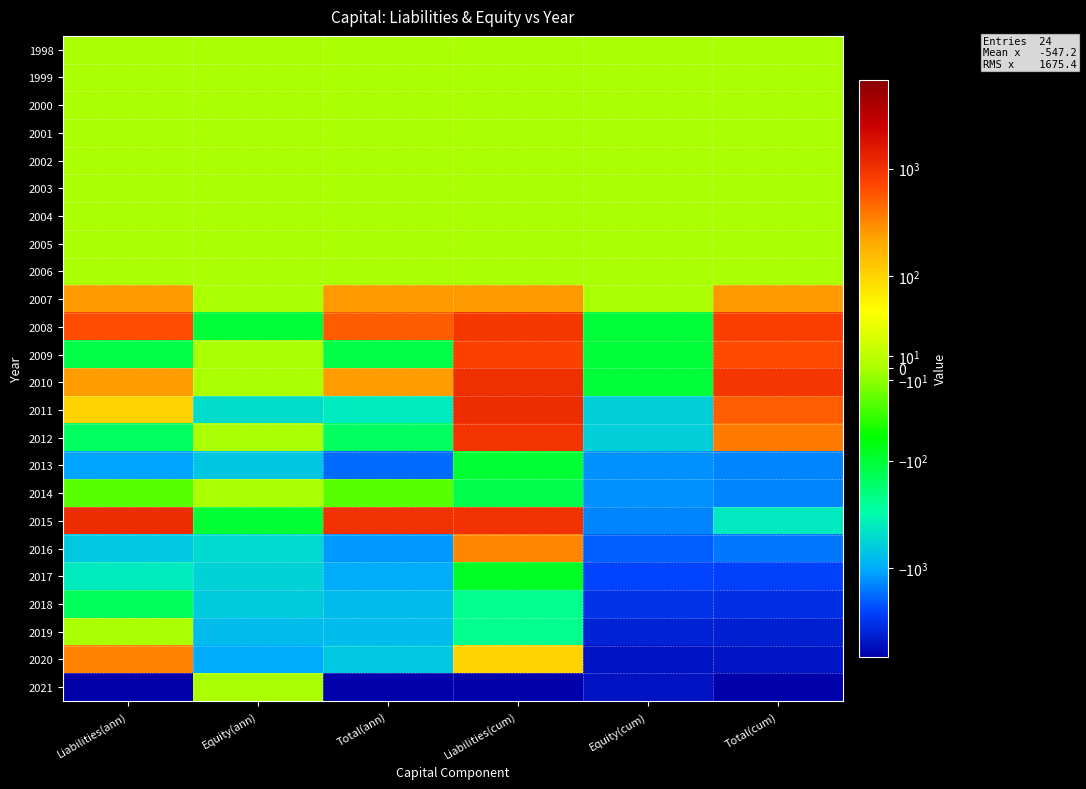

What is the greatest value displayed?

1123